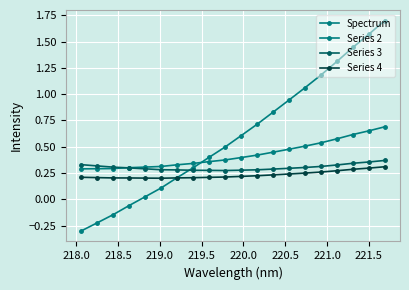

What is the average value of the Series 4 series?

0.2